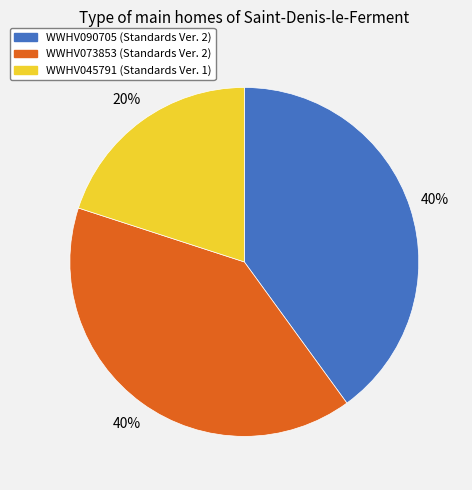

Which slice is the smallest?

WWHV045791